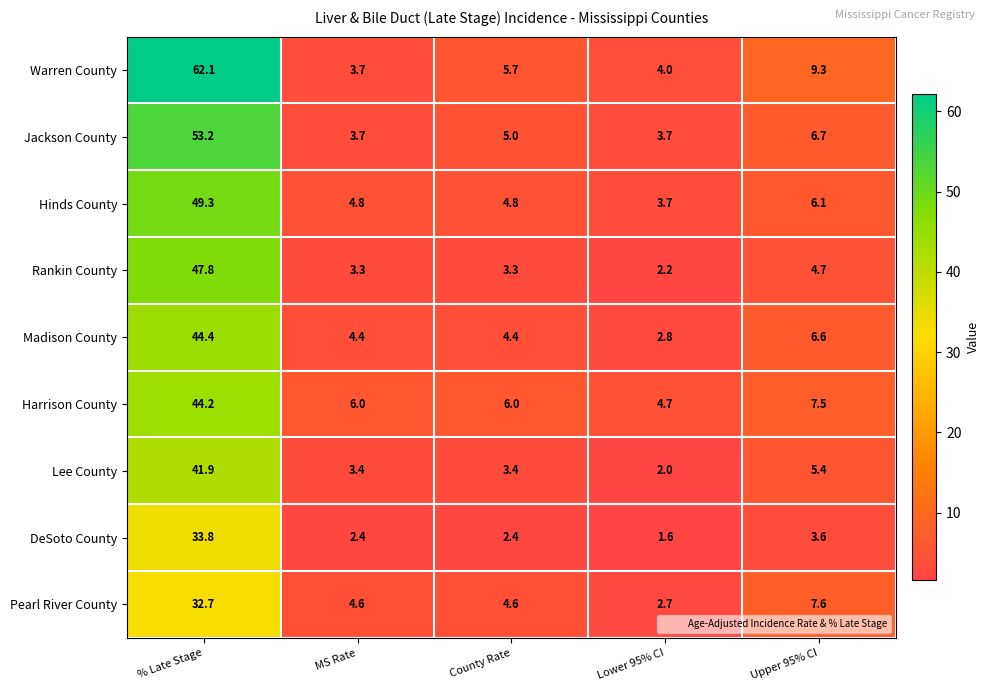

At how many categories does at least one series exceed 46?

1